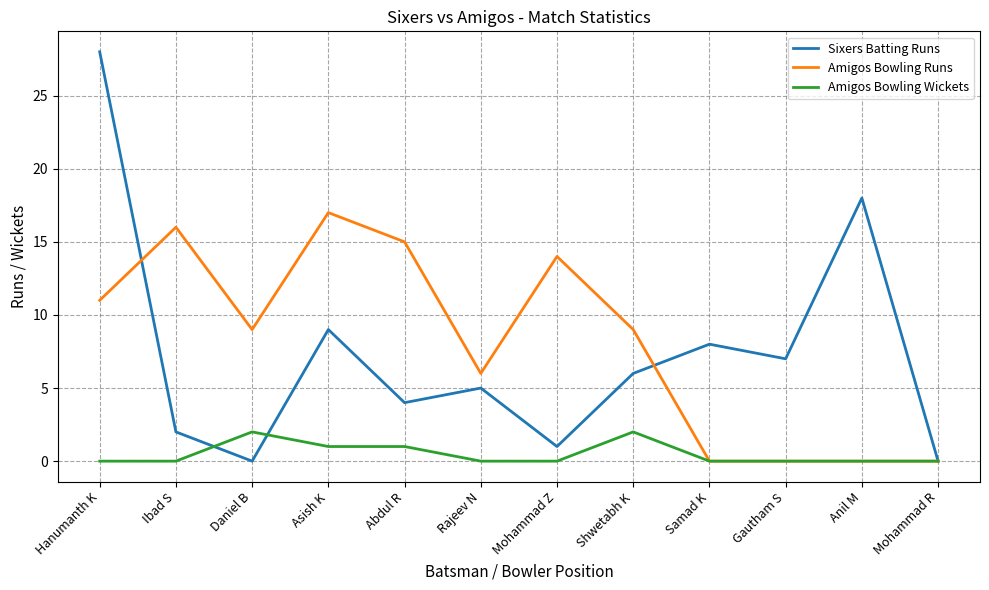

True or false: Sixers Batting Runs and Amigos Bowling Runs intersect in this chart.

True